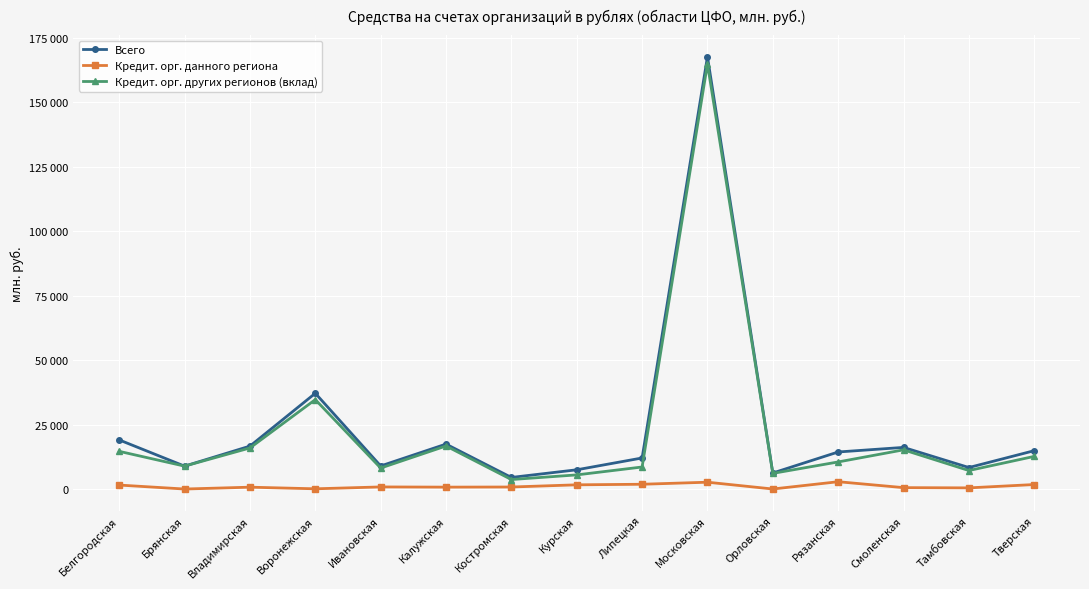

True or false: Кредит. орг. других регионов (вклад) and Кредит. орг. данного региона cross at least once.

False